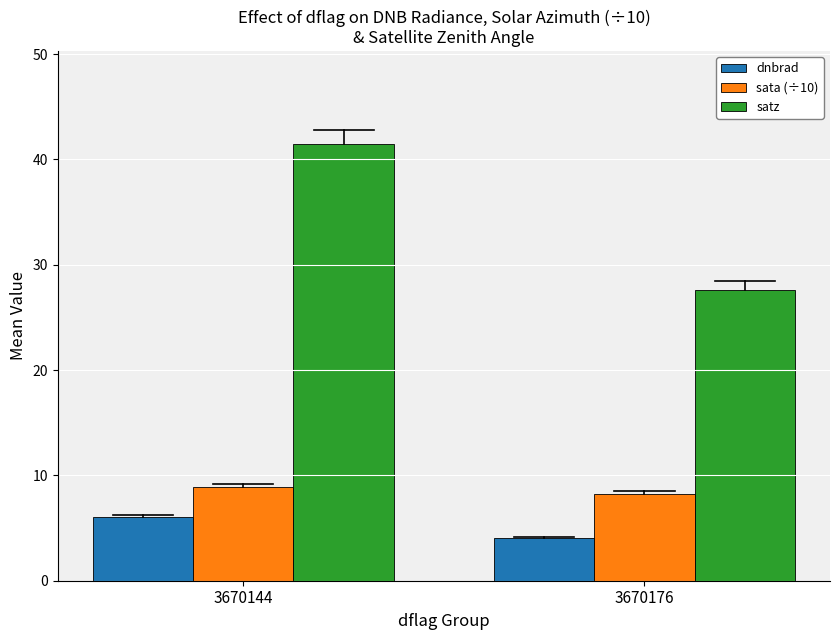

What is the highest value of the sata (÷10) series?

8.9